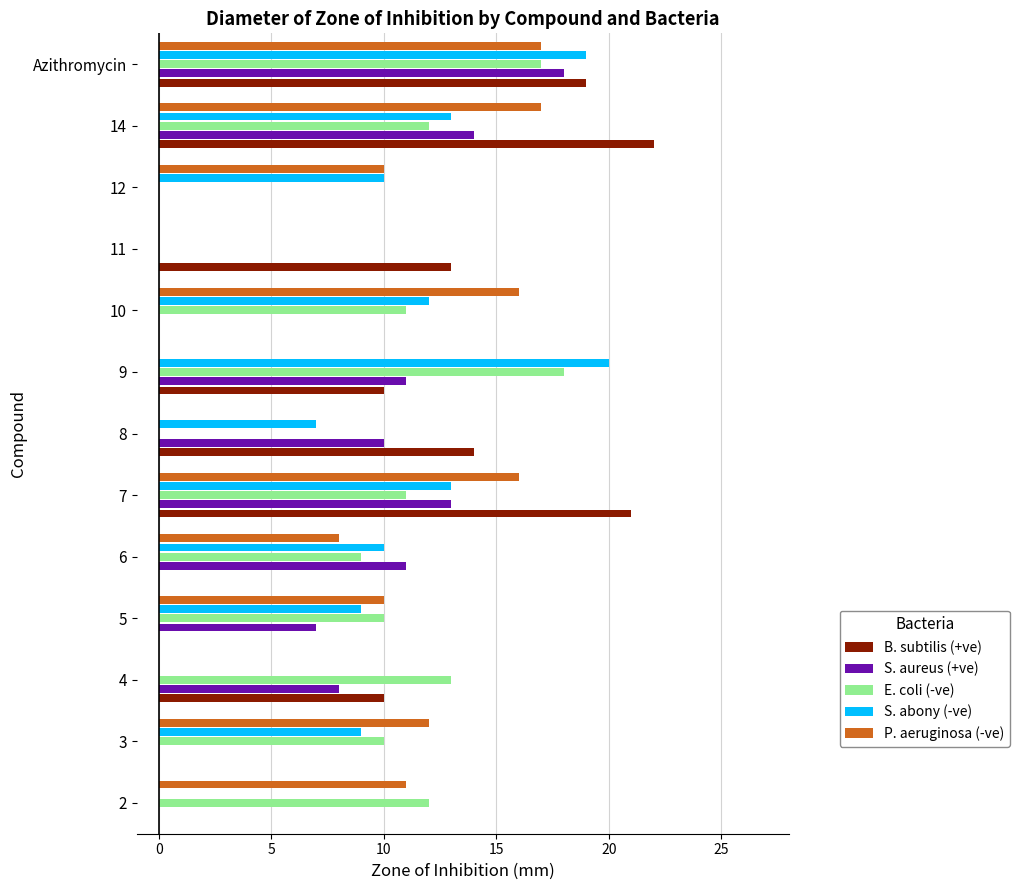

What are all the series names shown in the legend?

B. subtilis (+ve), S. aureus (+ve), E. coli (-ve), S. abony (-ve), P. aeruginosa (-ve)